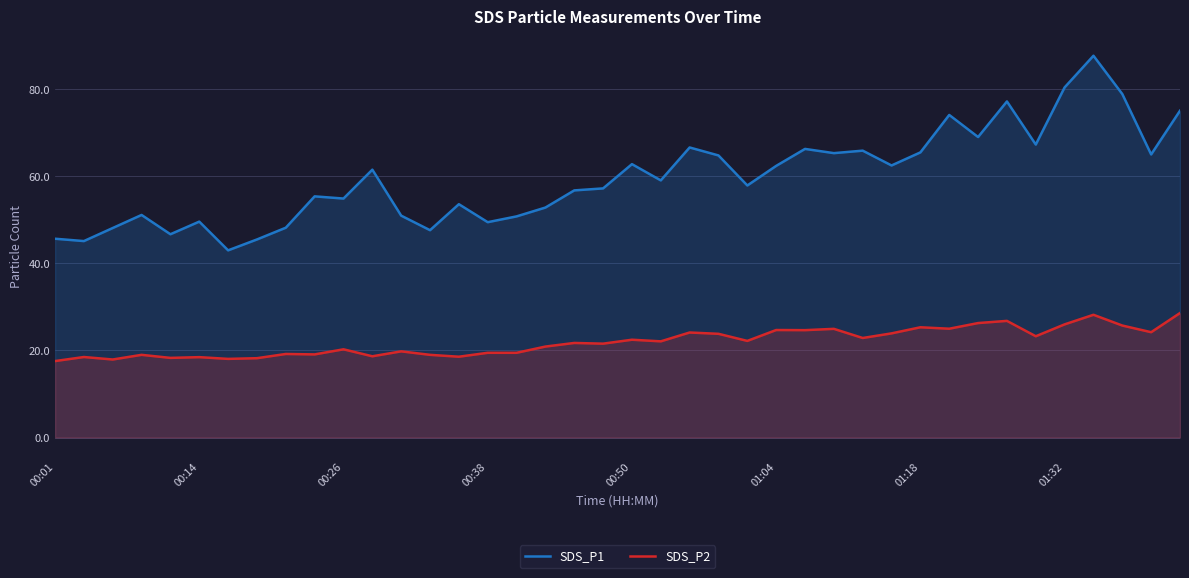

What is the difference between the SDS_P2 values at 24 and 36?

6.0